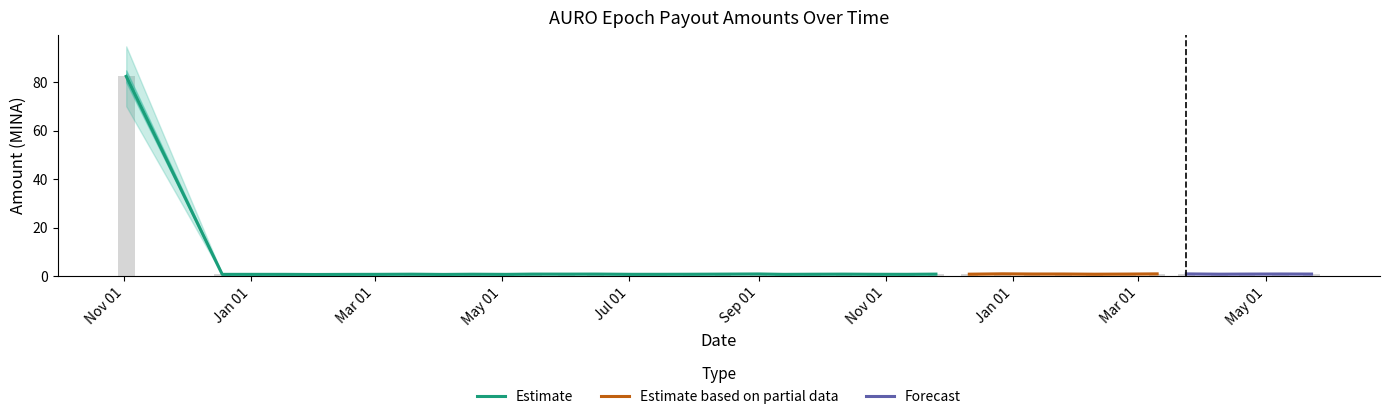

True or false: the data shows 0.7 at 2023-03-19.

True